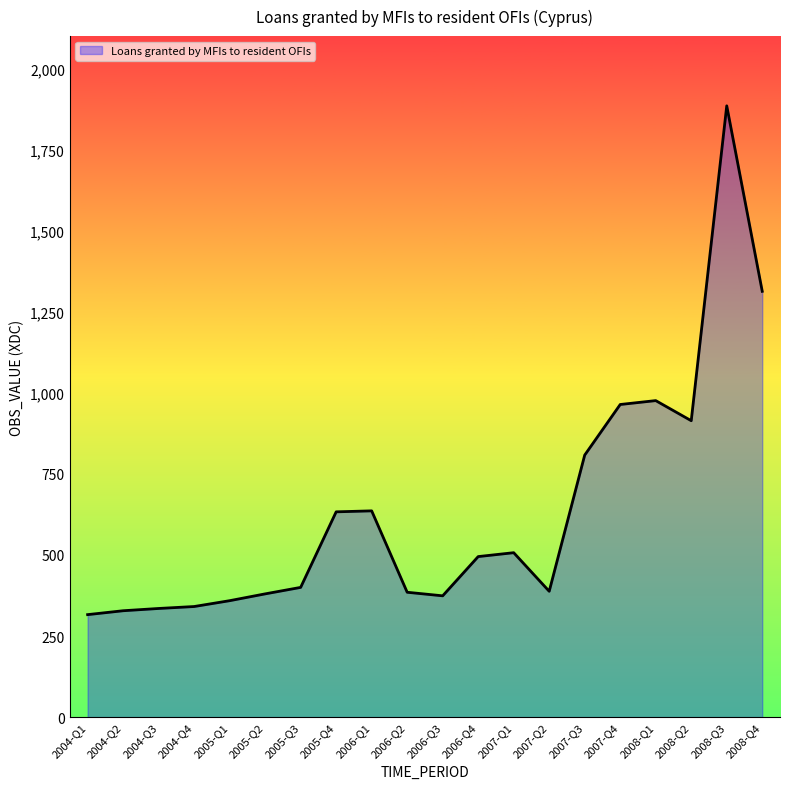

True or false: the data shows 171 at 2006-Q2.

False